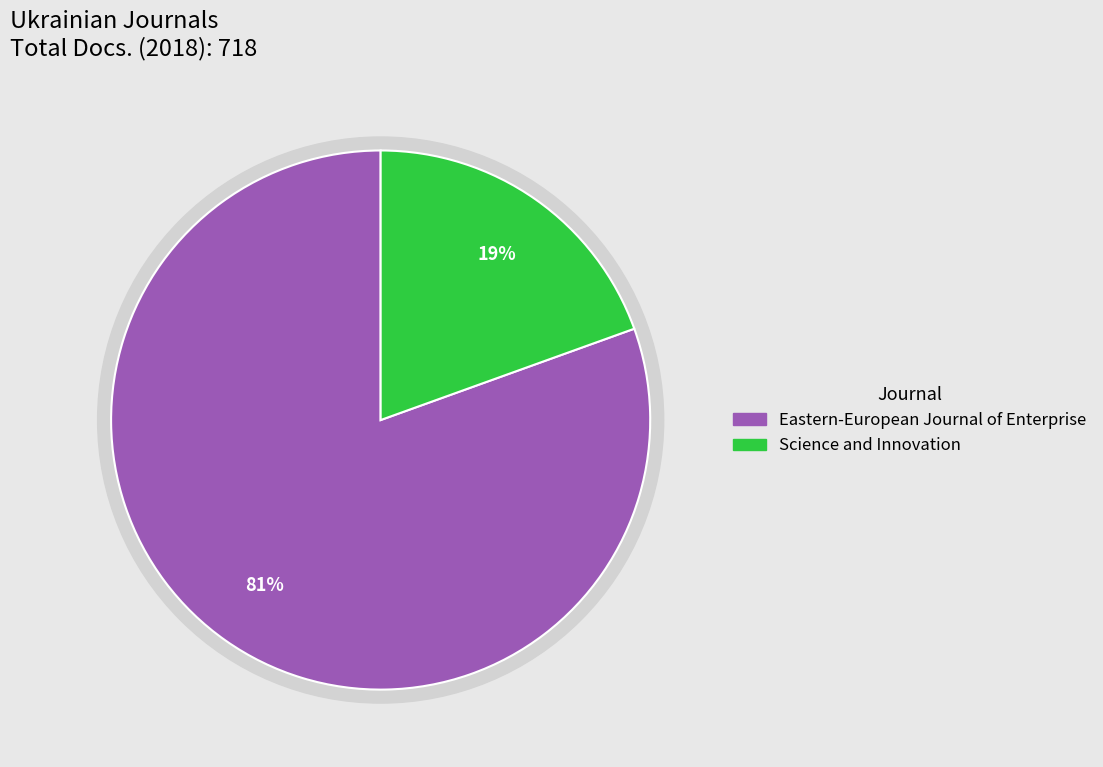

True or false: Eastern-European Journal of Enterprise accounts for 74% of the total.

False